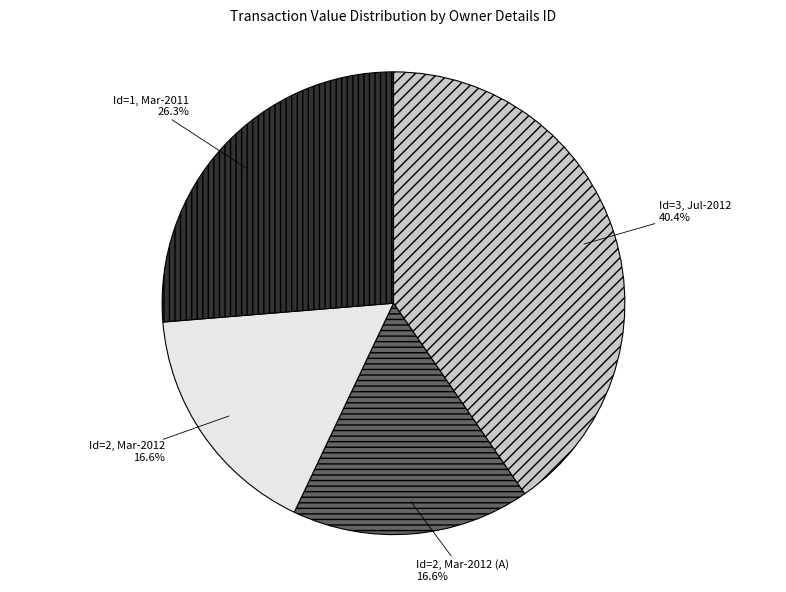

Approximately how many times larger is the value at Id=2, Mar-2012 compared to Id=2, Mar-2012 (A)?

1.0